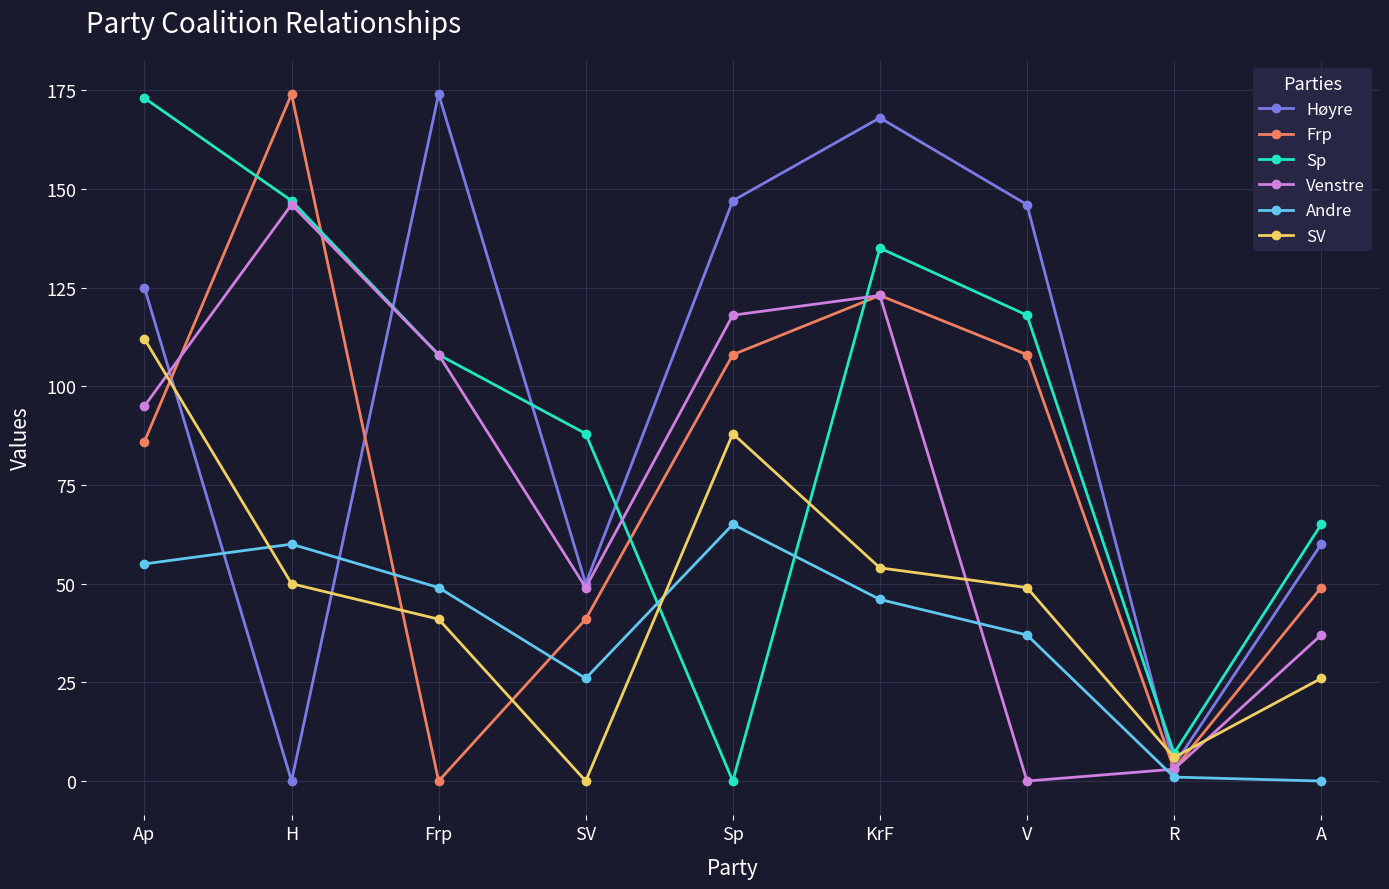

What is the value of the Frp point at the 1st from the left?

86